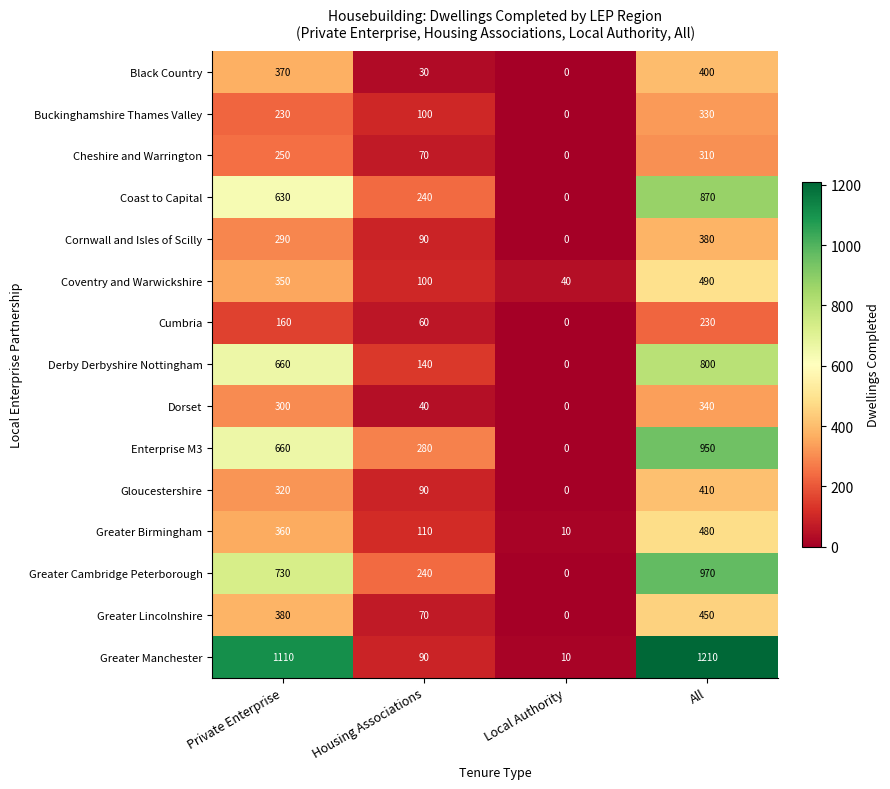

How many positive values does the Gloucestershire series have?

3